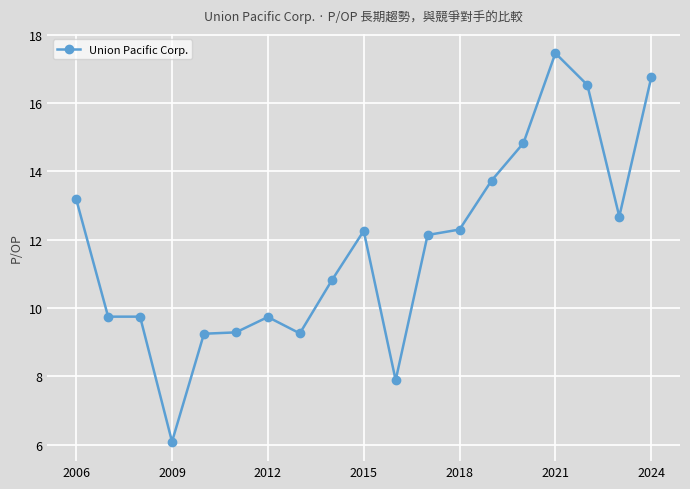

What is the difference between the maximum and minimum values?

11.4